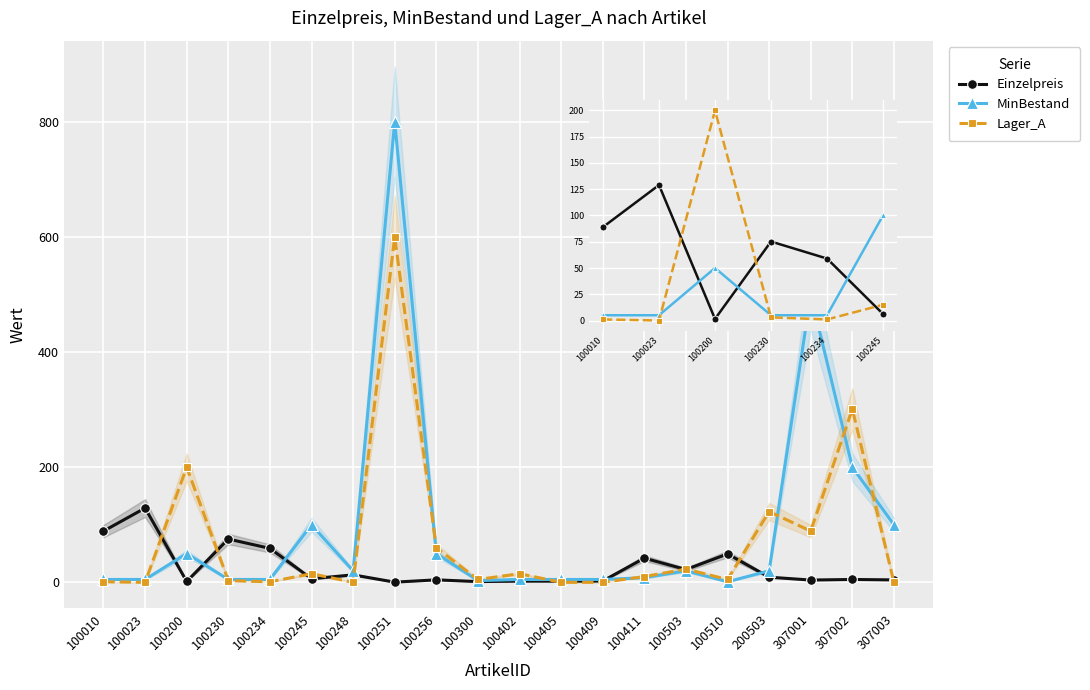

Is the value of Einzelpreis at 100023 greater than the value of MinBestand at 100245?

Yes